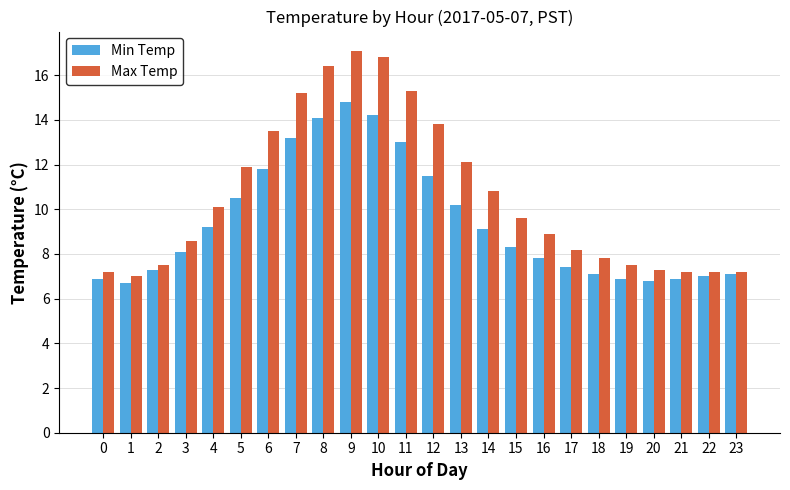

What is the greatest value displayed?

17.1